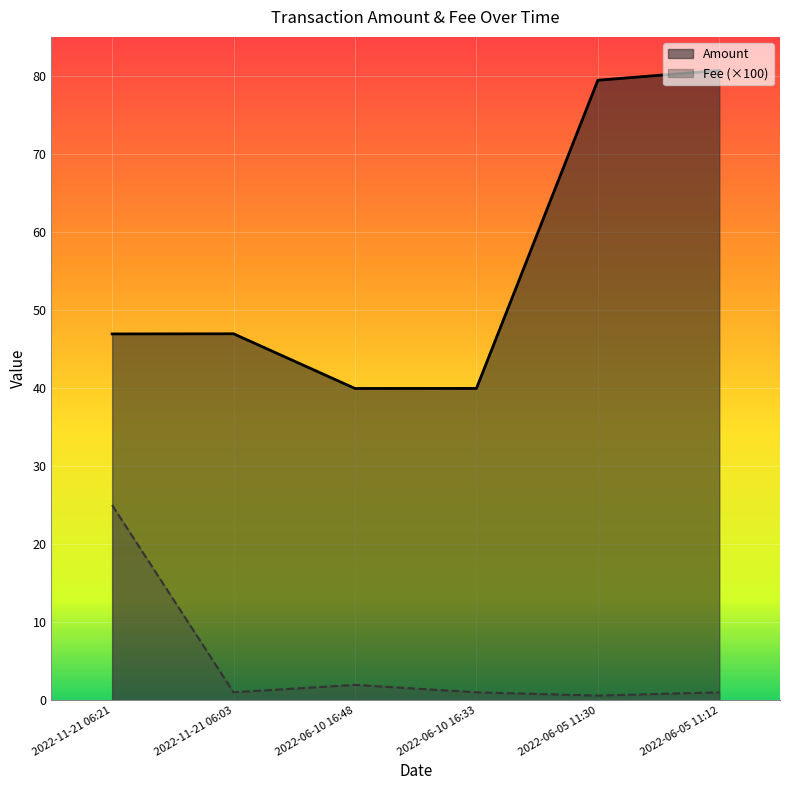

True or false: Fee has a value of 0.6 at 2022-06-05 11:30.

True